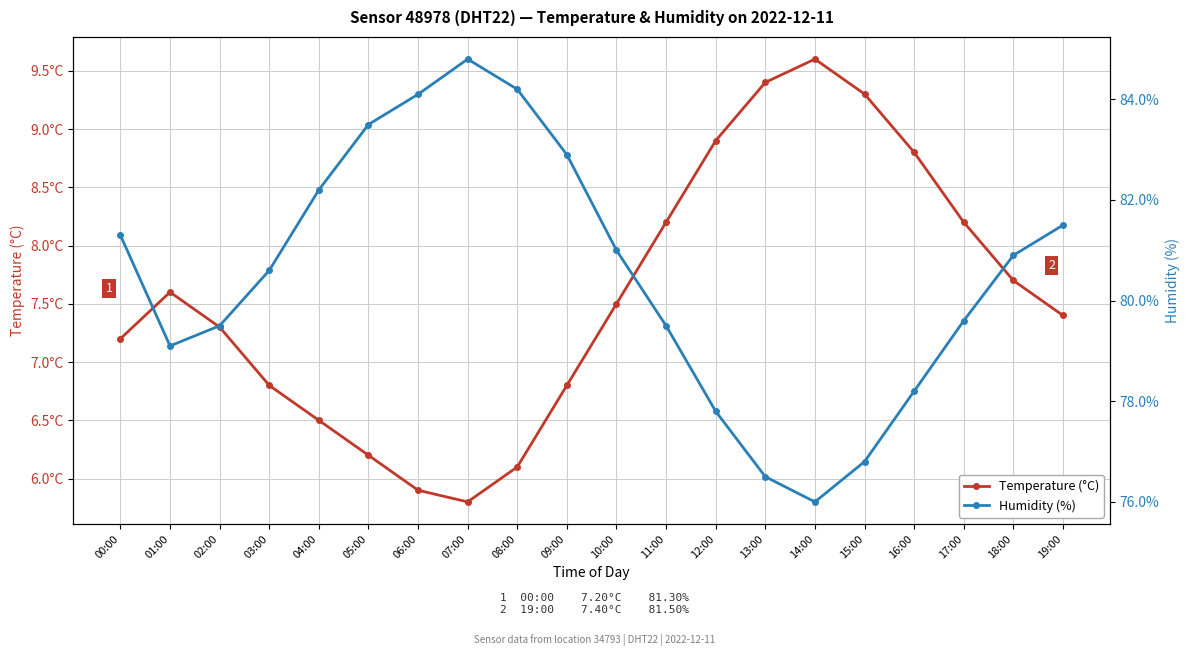

True or false: Temperature (°C) and Humidity (%) intersect in this chart.

False